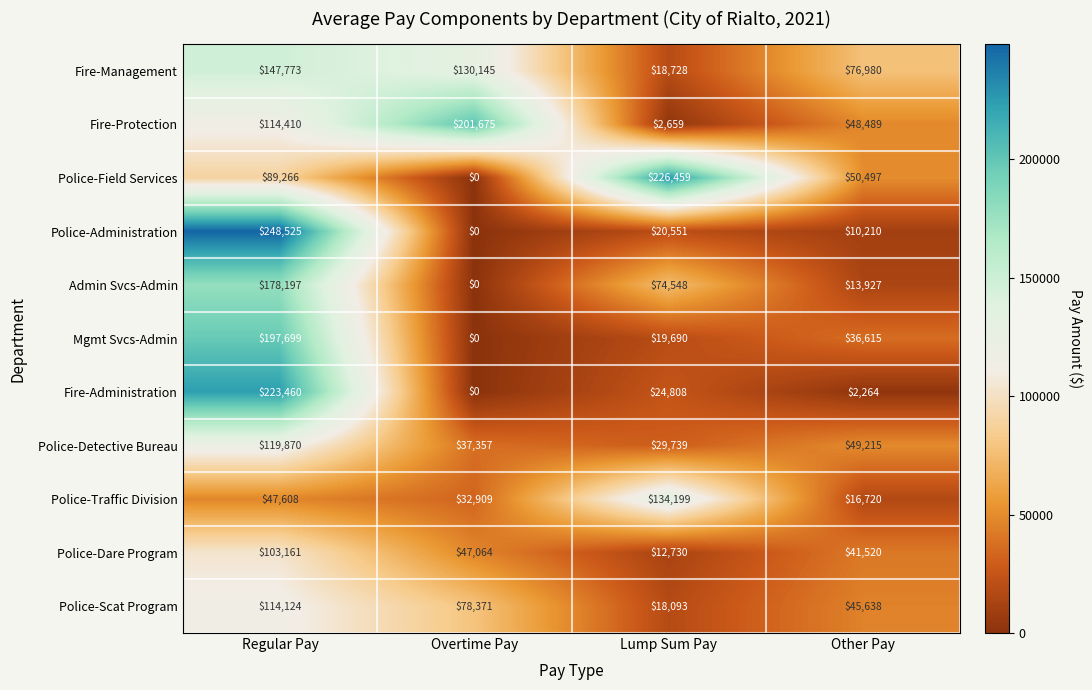

What is the total value across all series at Overtime Pay?

527521